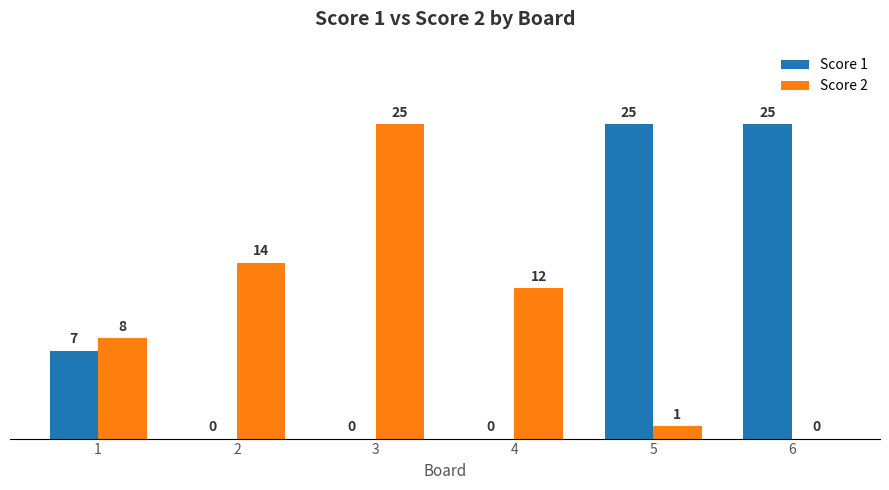

Does the chart contain stacked bars?

No